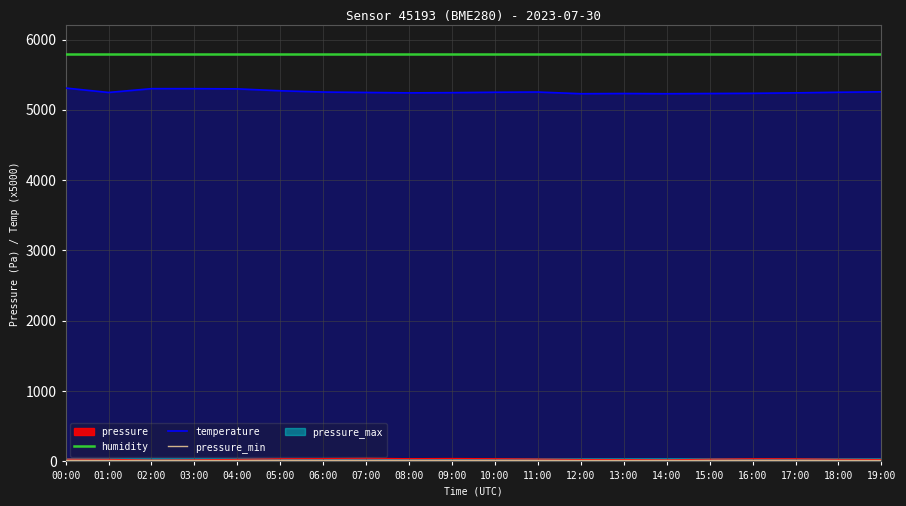

Read the humidity value at 02:00.

5800.0